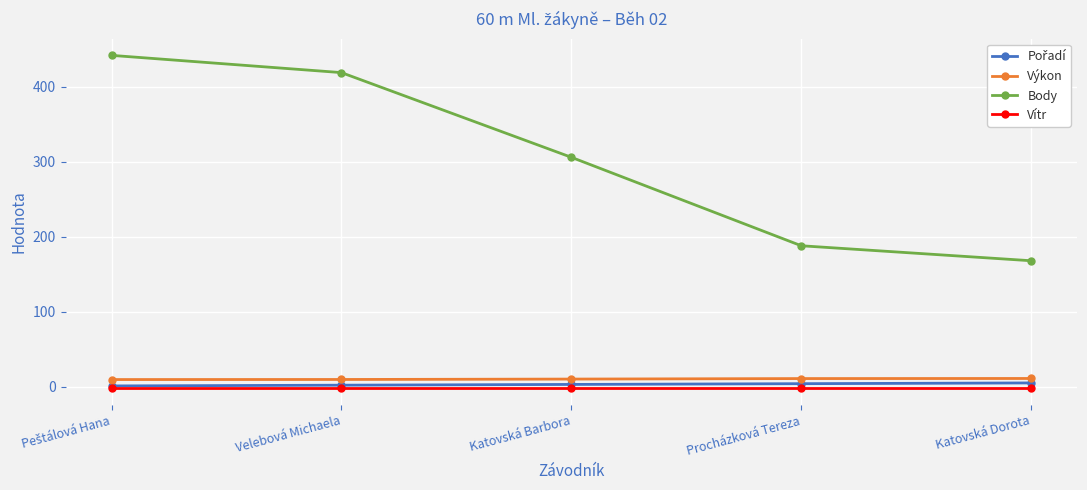

What is the smallest value displayed?

-2.2